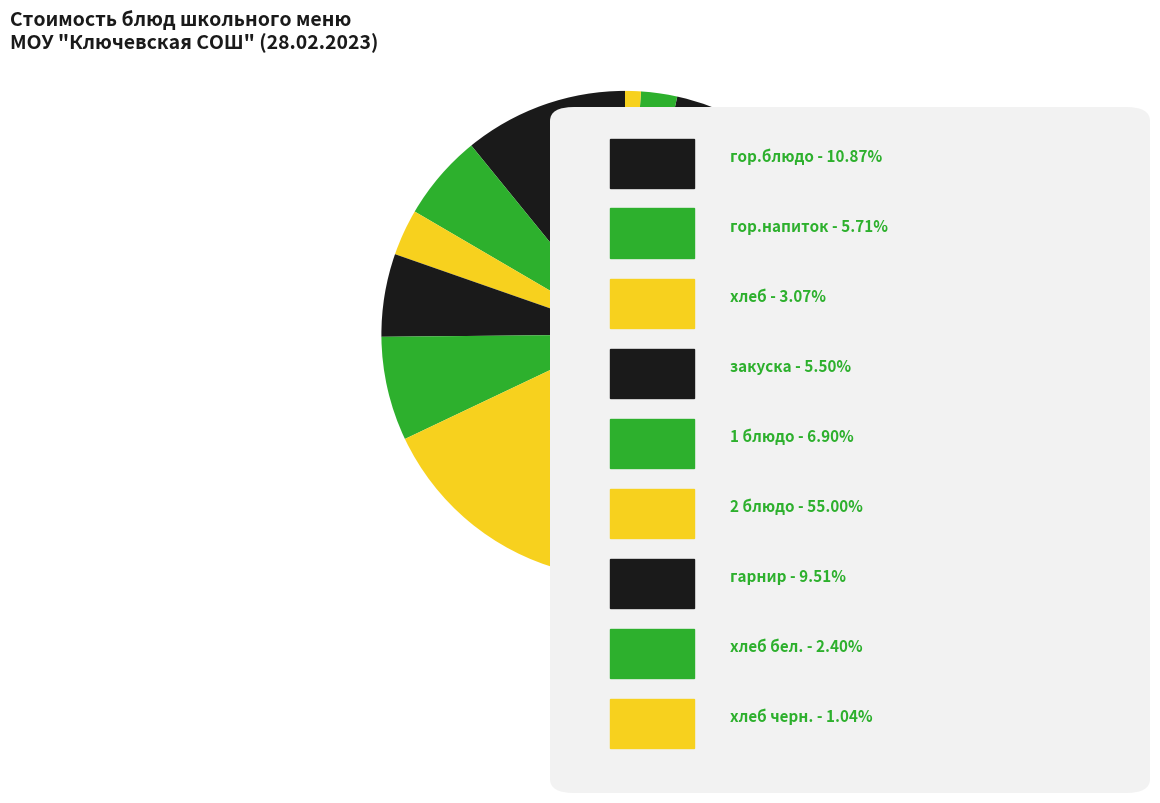

What is the smallest slice in the pie chart?

хлеб черн.